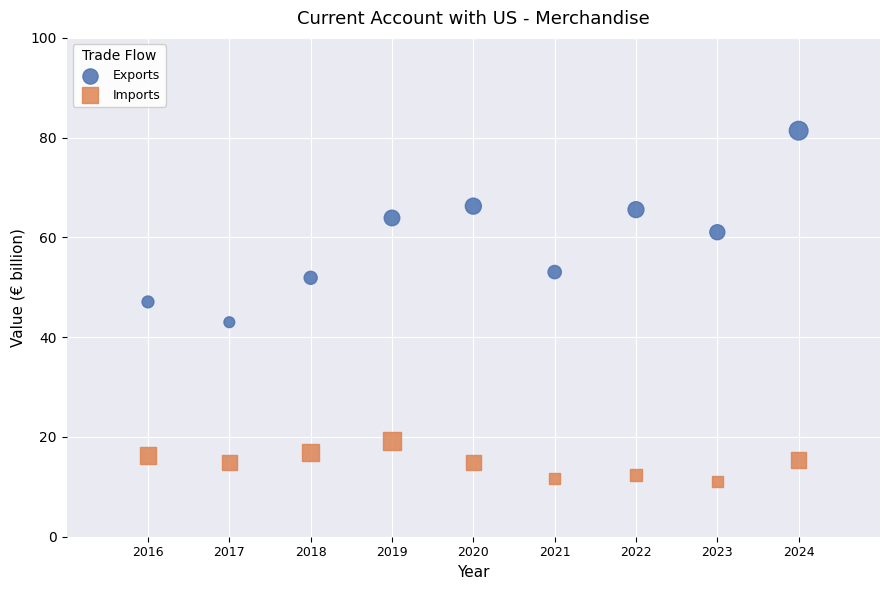

Which series reaches the maximum Y coordinate?

Exports